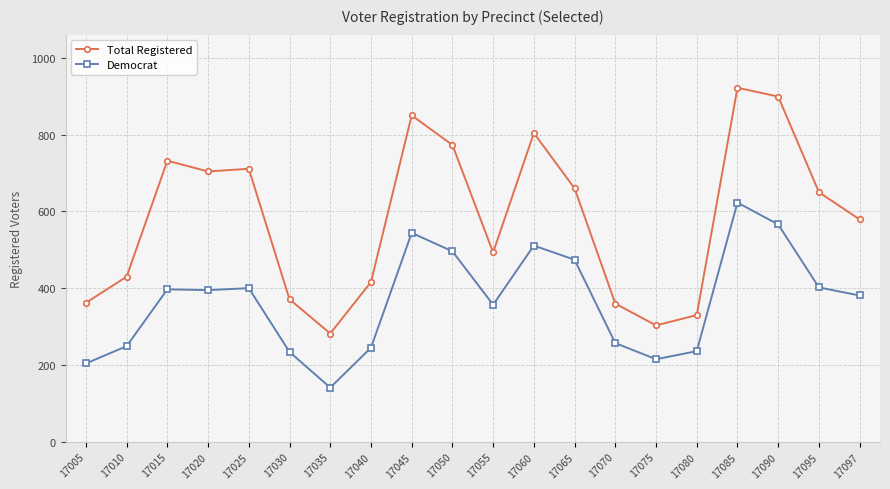

What are all the series names shown in the legend?

Total Registered, Democrat